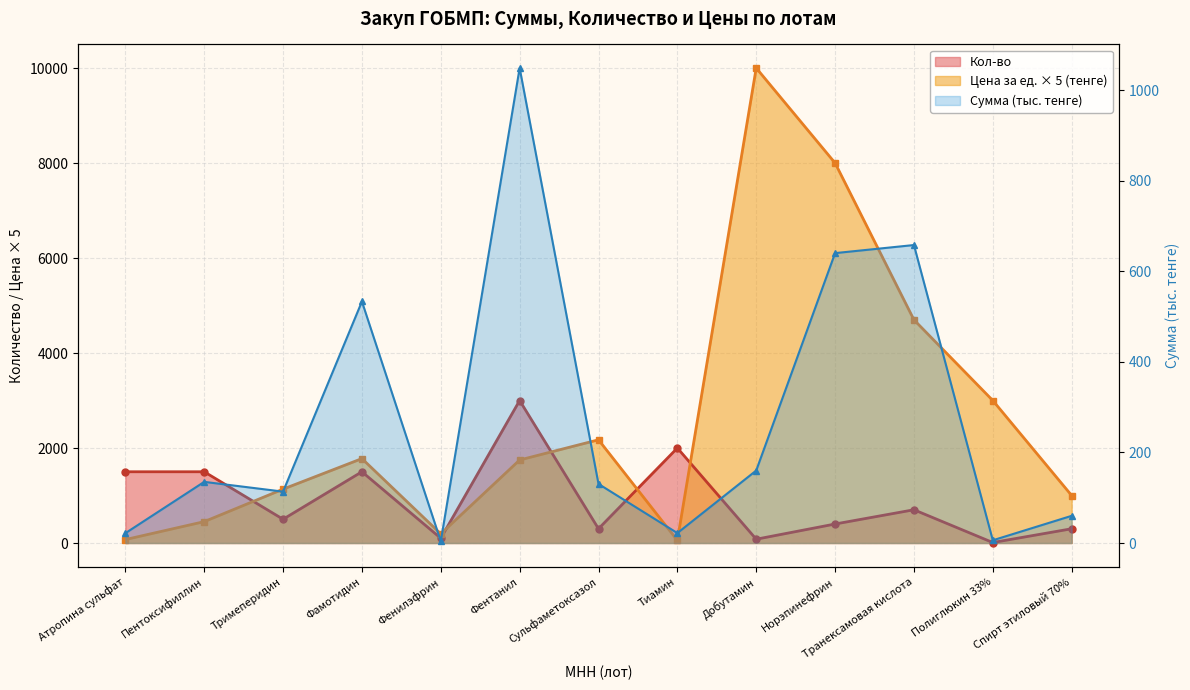

At which label does Кол-во reach its peak?

Фентанил